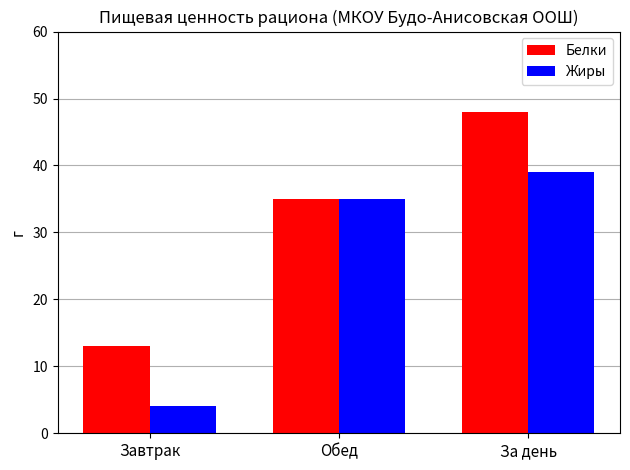

At how many categories does at least one series exceed 16?

2